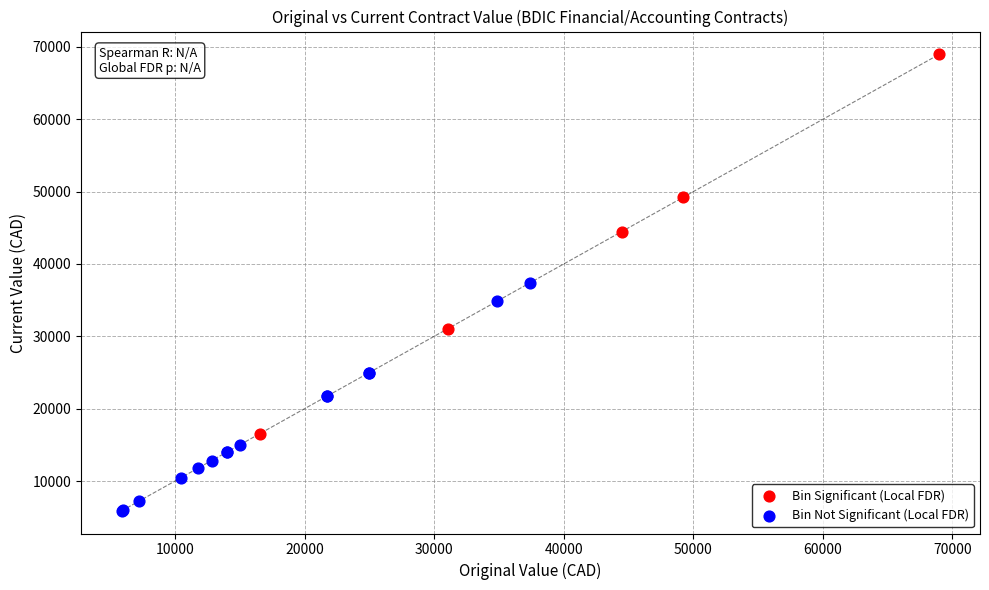

What are all the series names shown in the legend?

Bin Significant (Local FDR), Bin Not Significant (Local FDR)